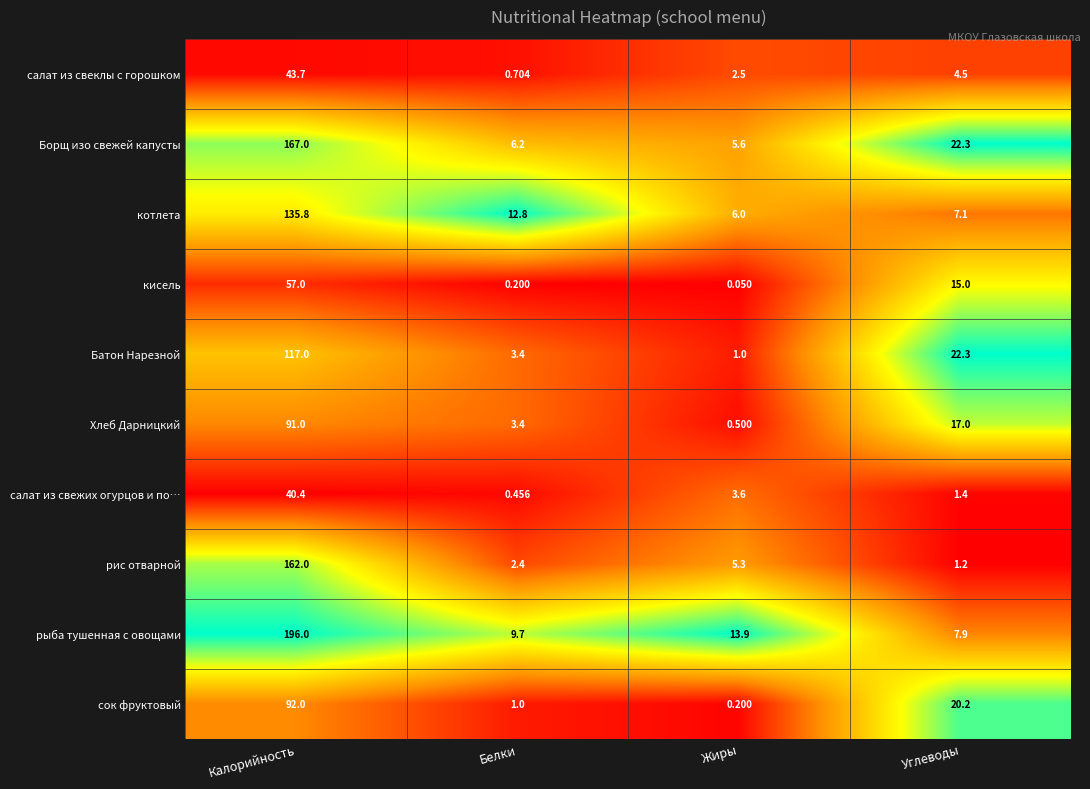

At Калорийность, list the series in order from largest to smallest.

рыба тушенная с овощами, Борщ изо свежей капусты, рис отварной, котлета, Батон Нарезной, сок фруктовый, Хлеб Дарницкий, кисель, салат из свеклы с горошком, салат из свежих огурцов и по…